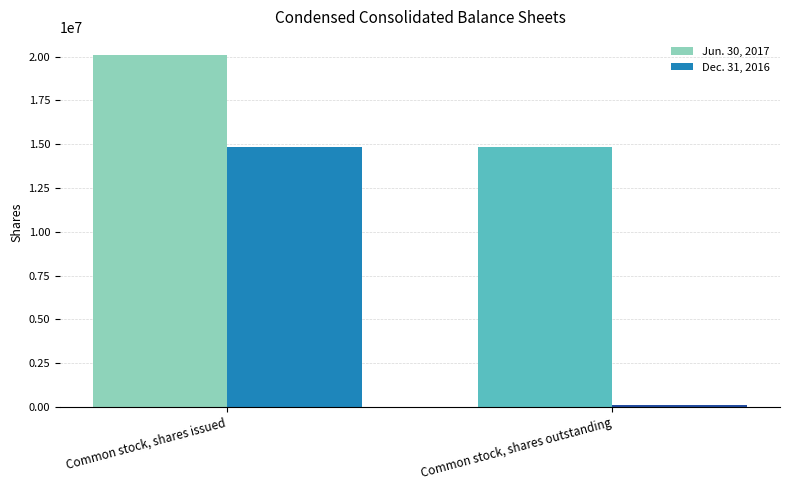

What is the label of the 1st bar from the left?

Common stock, shares issued